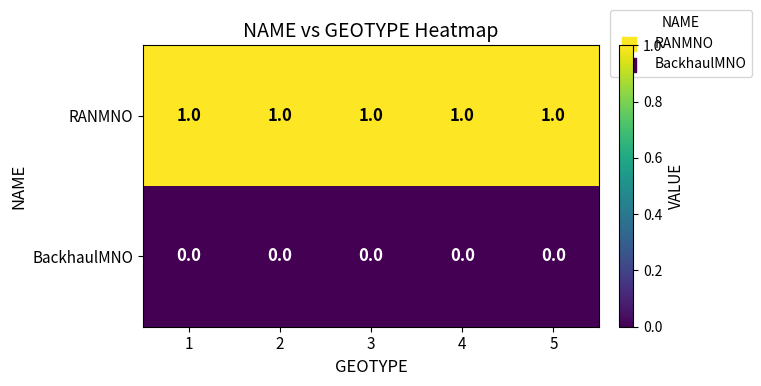

At 5, list the series in order from smallest to largest.

BackhaulMNO, RANMNO